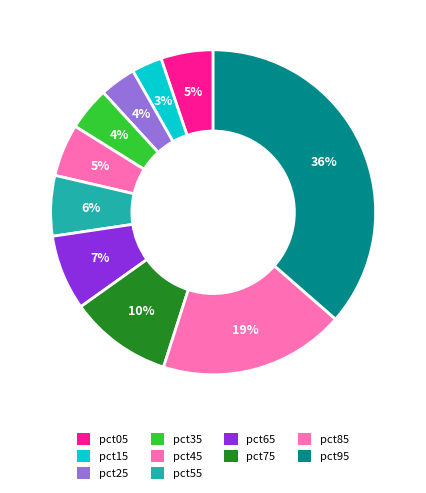

Is there any slice that represents more than half of the pie?

No